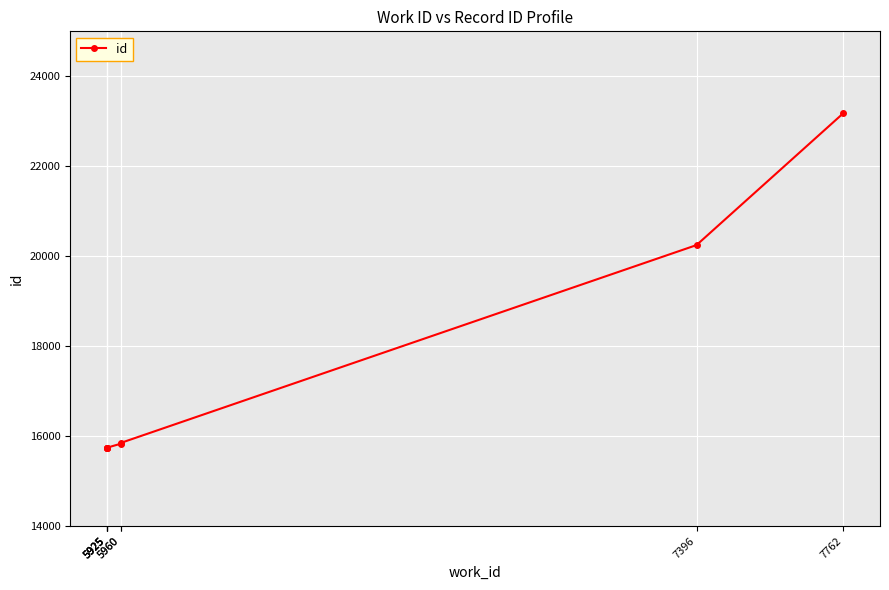

Rank the categories by value from lowest to highest.

5925, 5925, 5925, 5925, 5960, 5960, 7396, 7762